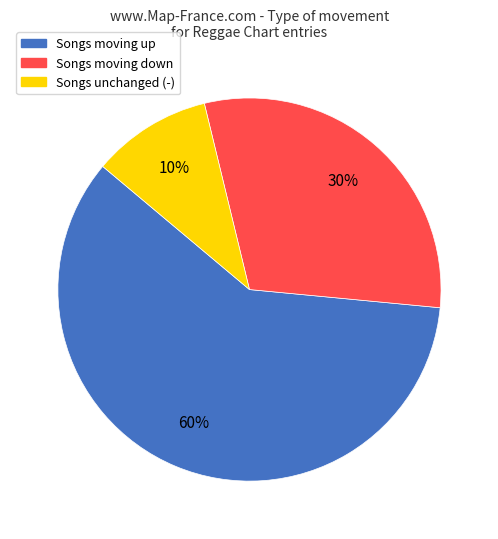

Is the sum of Songs unchanged (-) and Songs moving down greater than half?

No